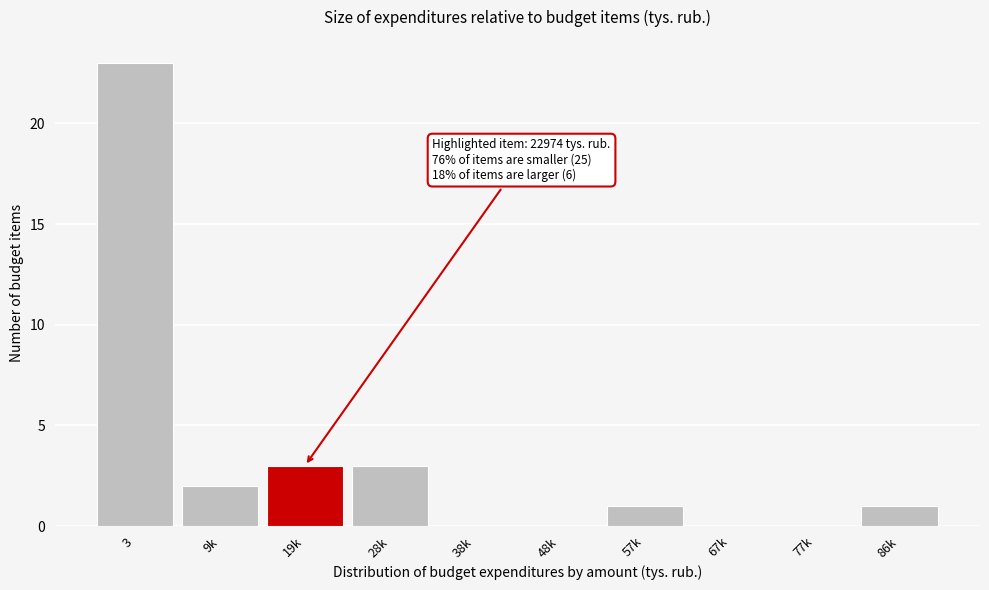

Reading right to left, what are all the values shown in this chart?

86k=1	77k=0	67k=0	57k=1	48k=0	38k=0	28k=3	19k=3	9k=2	3=23